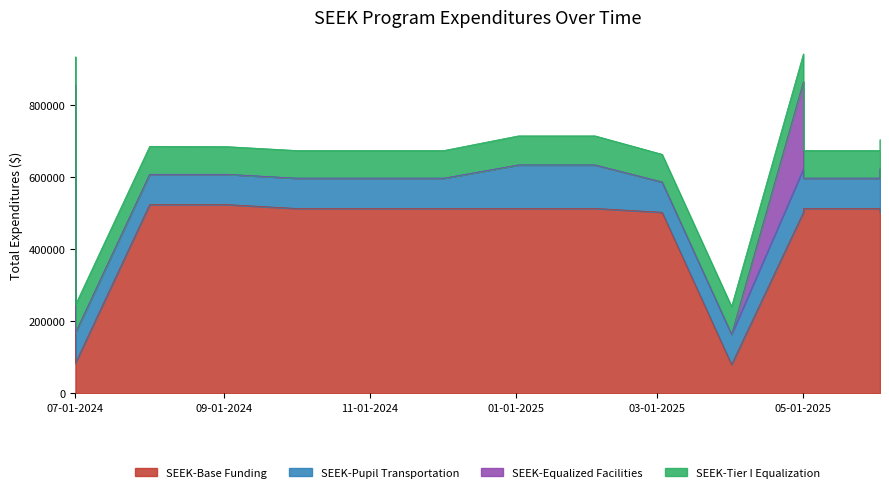

At which label is SEEK-Tier I Equalization closest to 78773?

2024-07-01